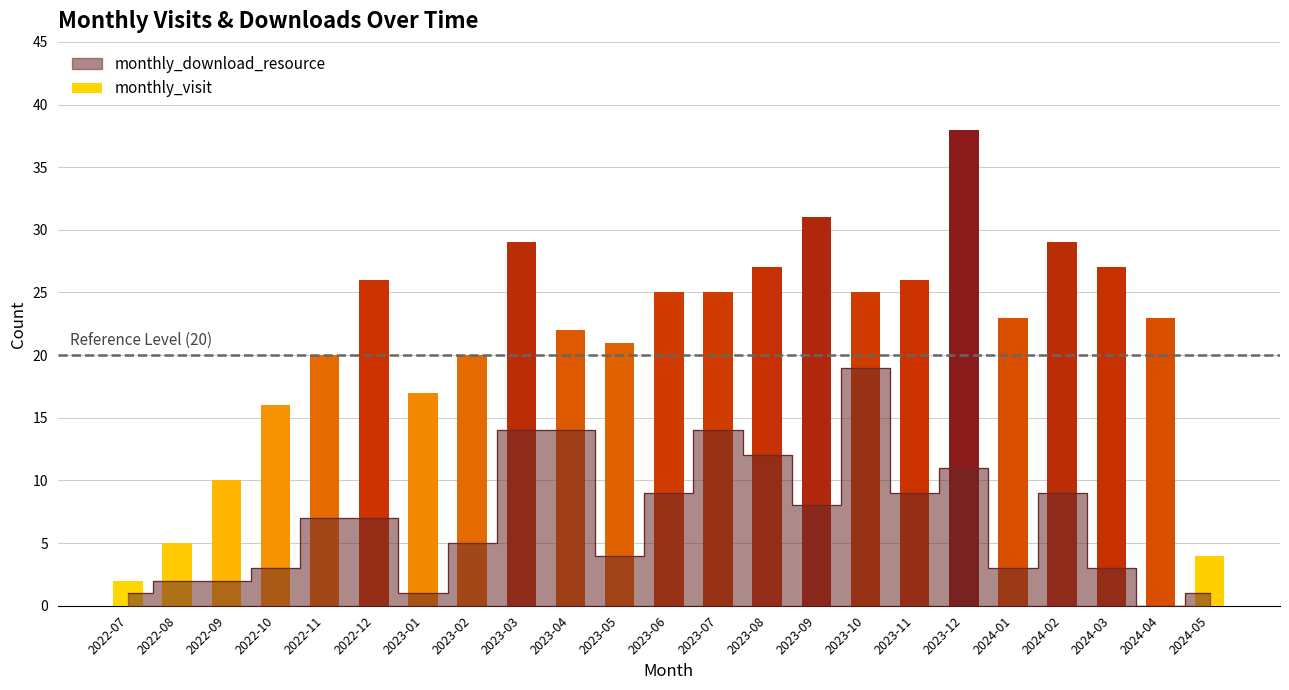

What is the average value?

21